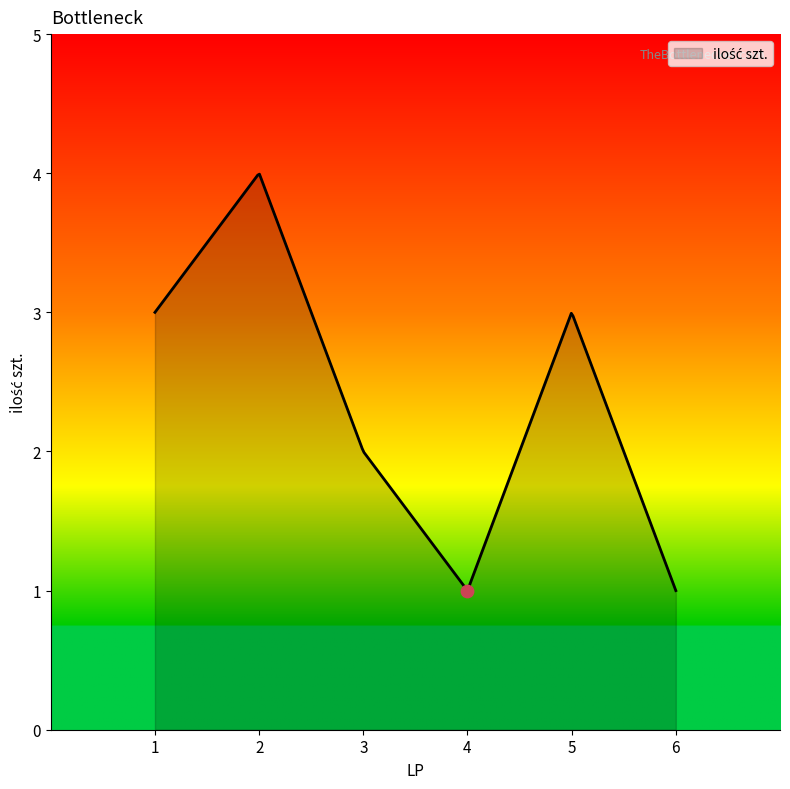

Approximately how many times larger is the value at 5 compared to 6?

3.0